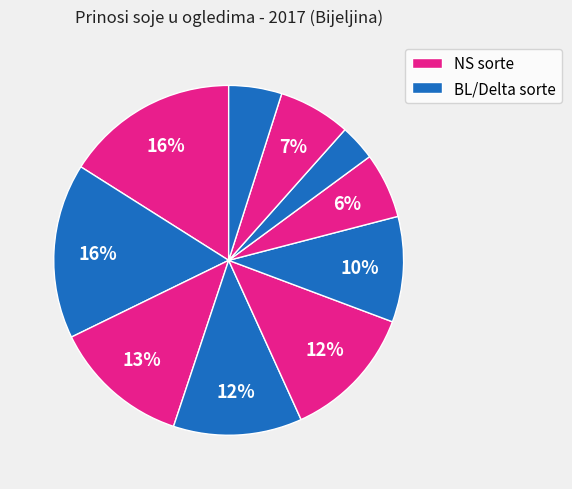

How many slices are in this pie chart?

10